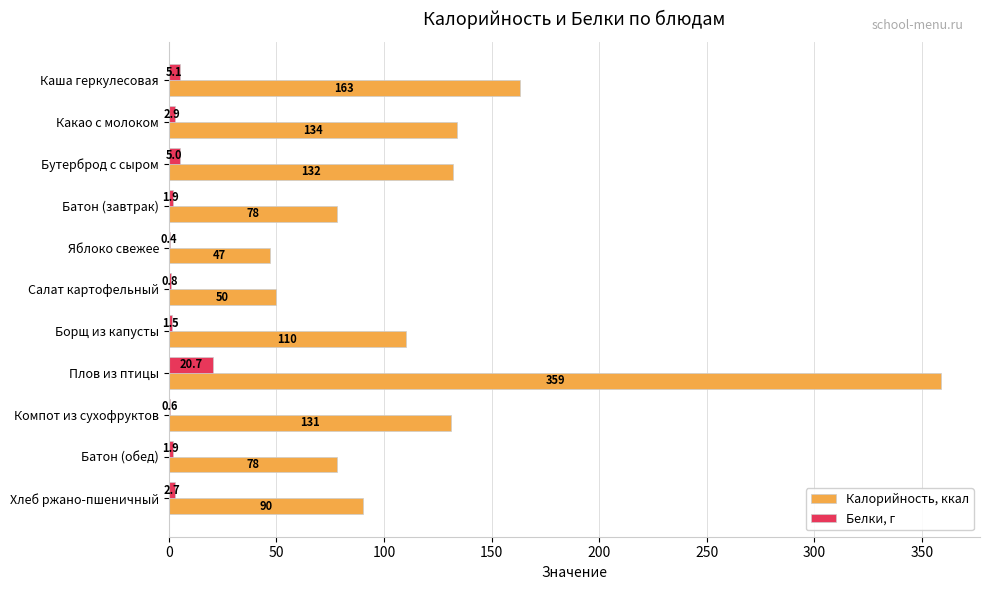

What is the highest value of the Калорийность, ккал series?

359.0